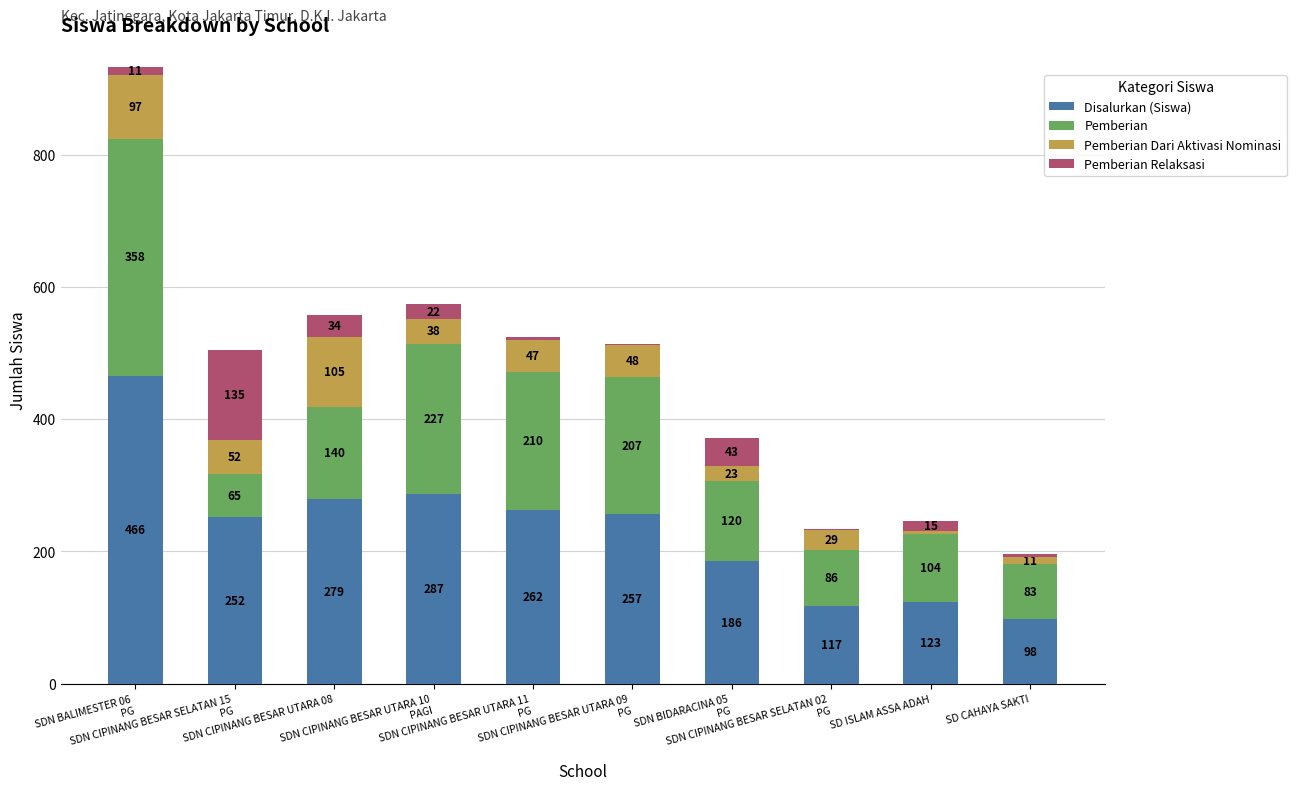

The Disalurkan (Siswa) series shows 113 at SDN CIPINANG BESAR UTARA 08. True or false?

False